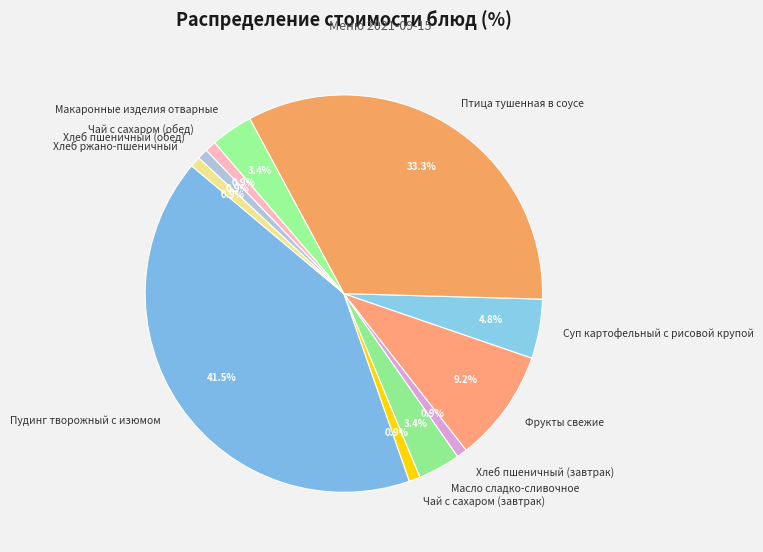

What portion of the pie excludes Фрукты свежие?

90.8%